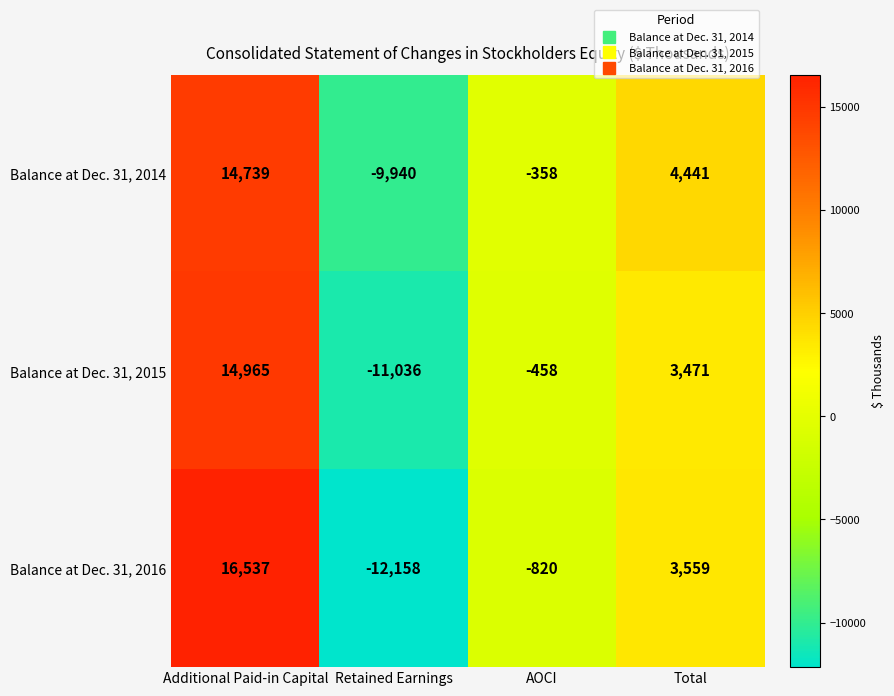

What is the difference between the second highest and second lowest values in the Balance at Dec. 31, 2014 series?

4799